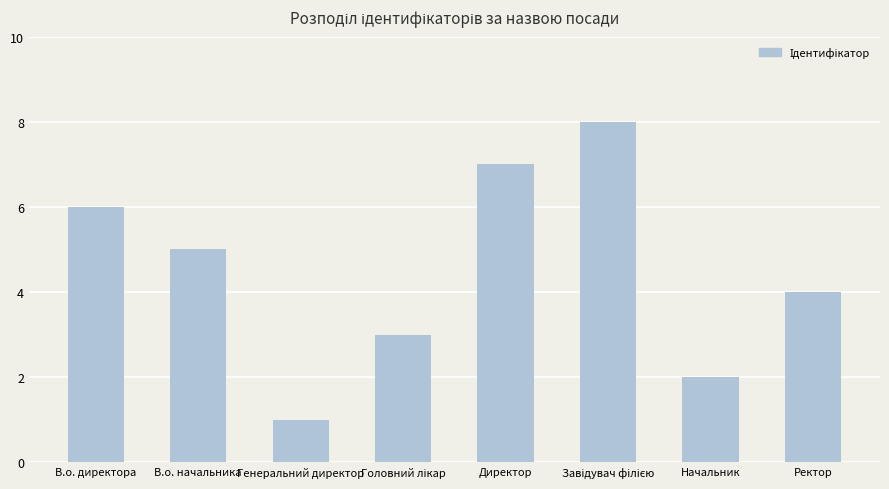

What is the label of the 7th bar from the right?

В.о. начальника